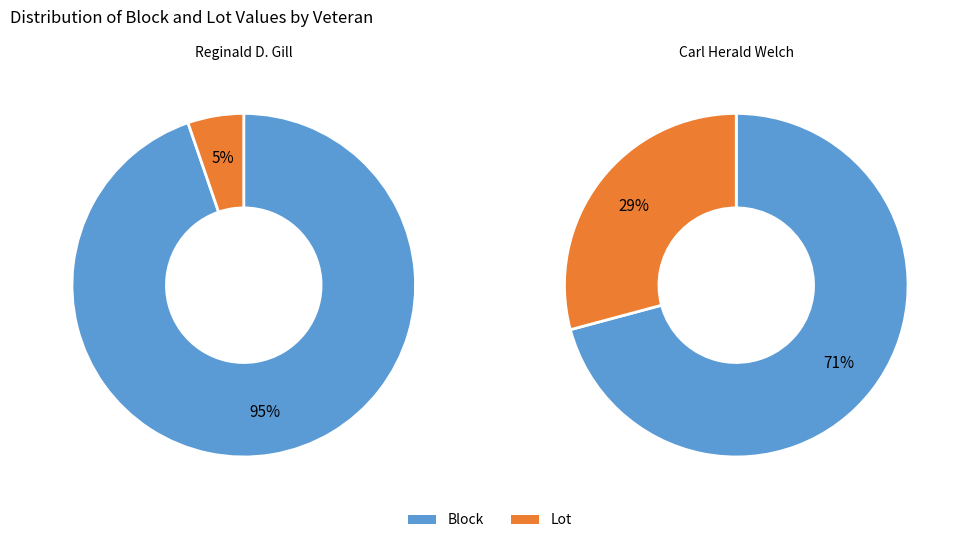

Between Block and Lot, which is larger?

Block